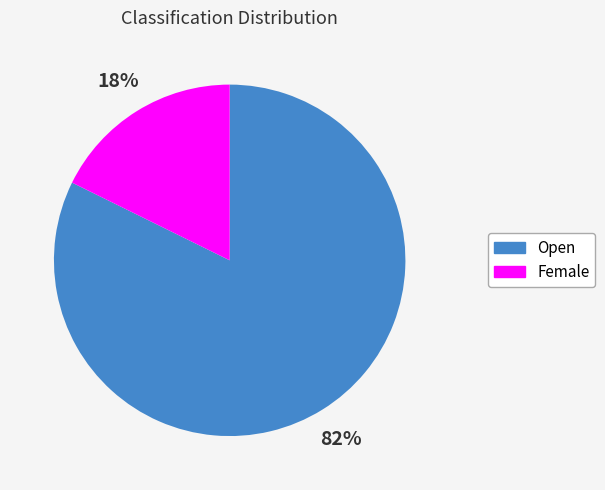

Count the number of slices in the pie.

2